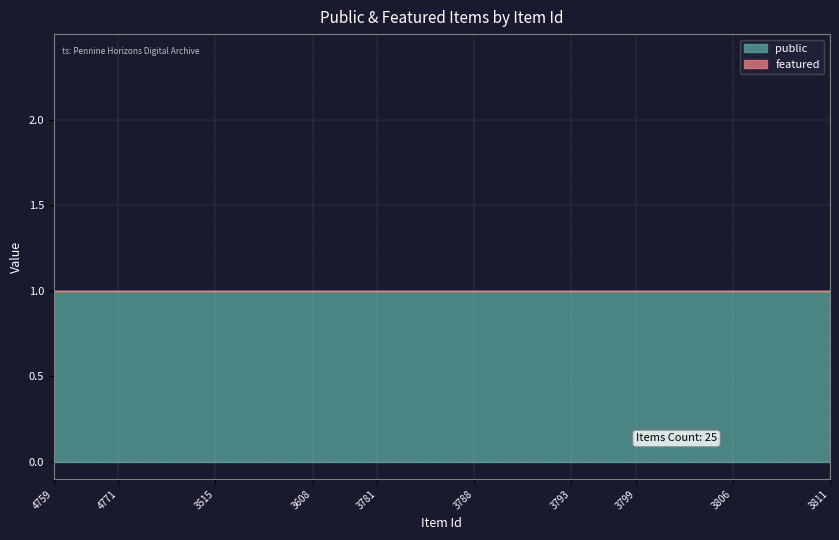

At how many categories does at least one series exceed 0?

25